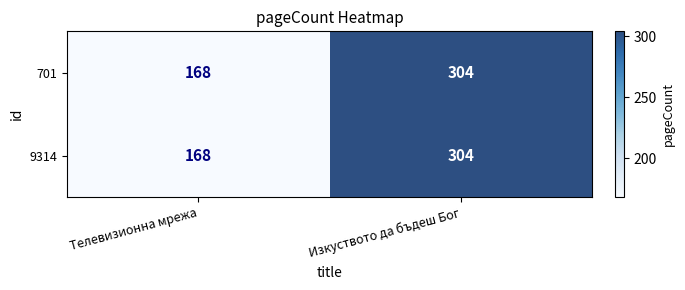

Is the value of 701 at Телевизионна мрежа greater than the value of 9314 at Изкуството да бъдеш Бог?

No